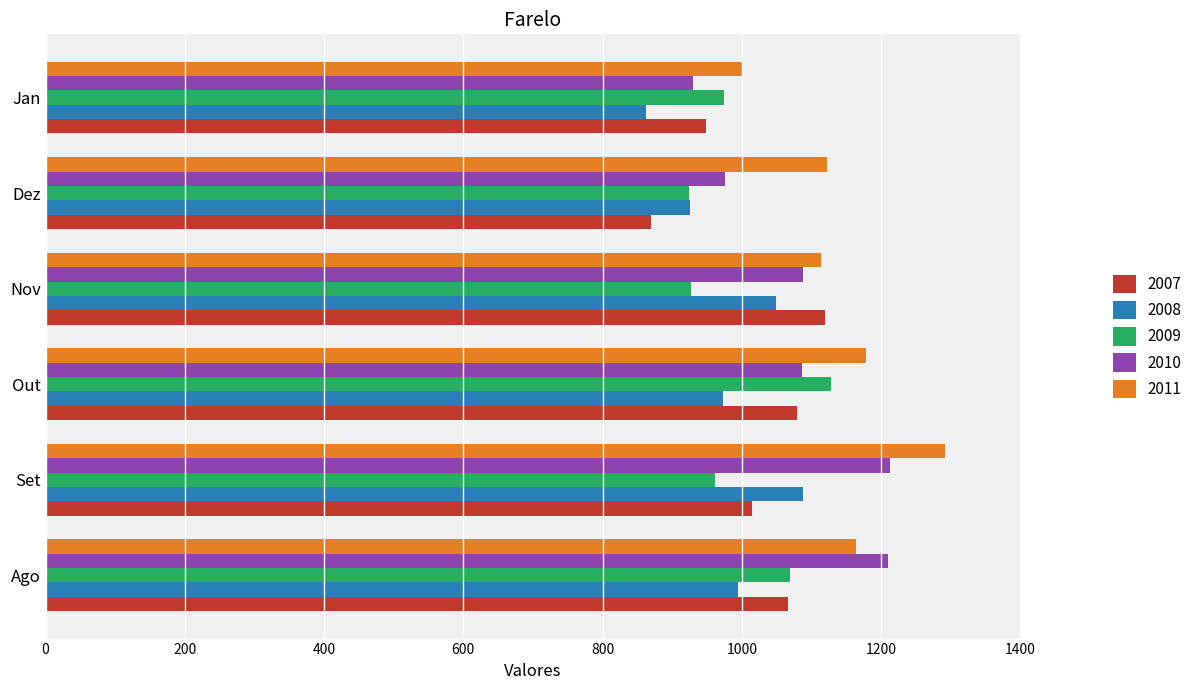

At how many categories does at least one series exceed 1046?

5